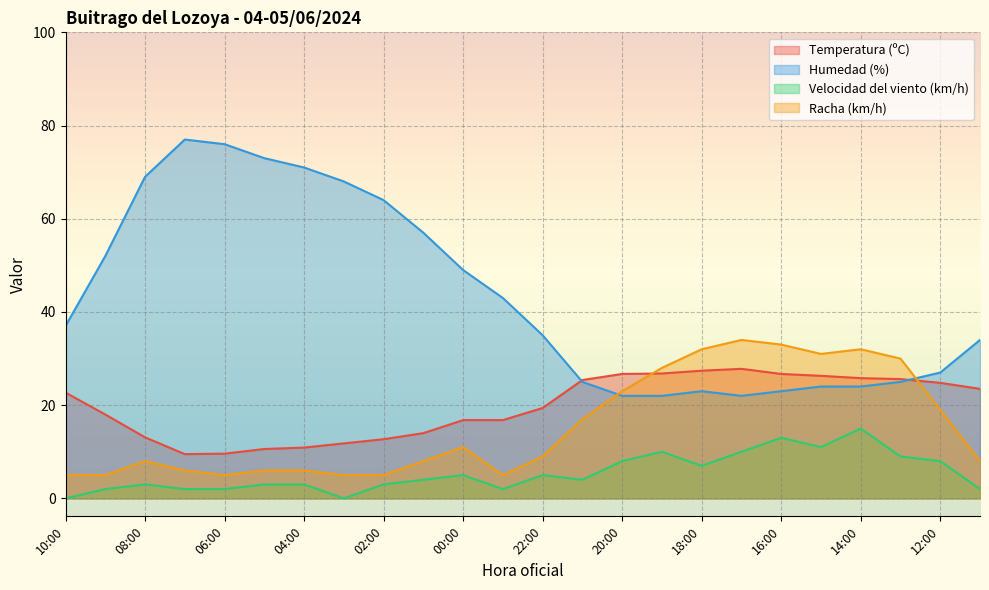

Where is the first local maximum for Velocidad del viento (km/h)?

08:00